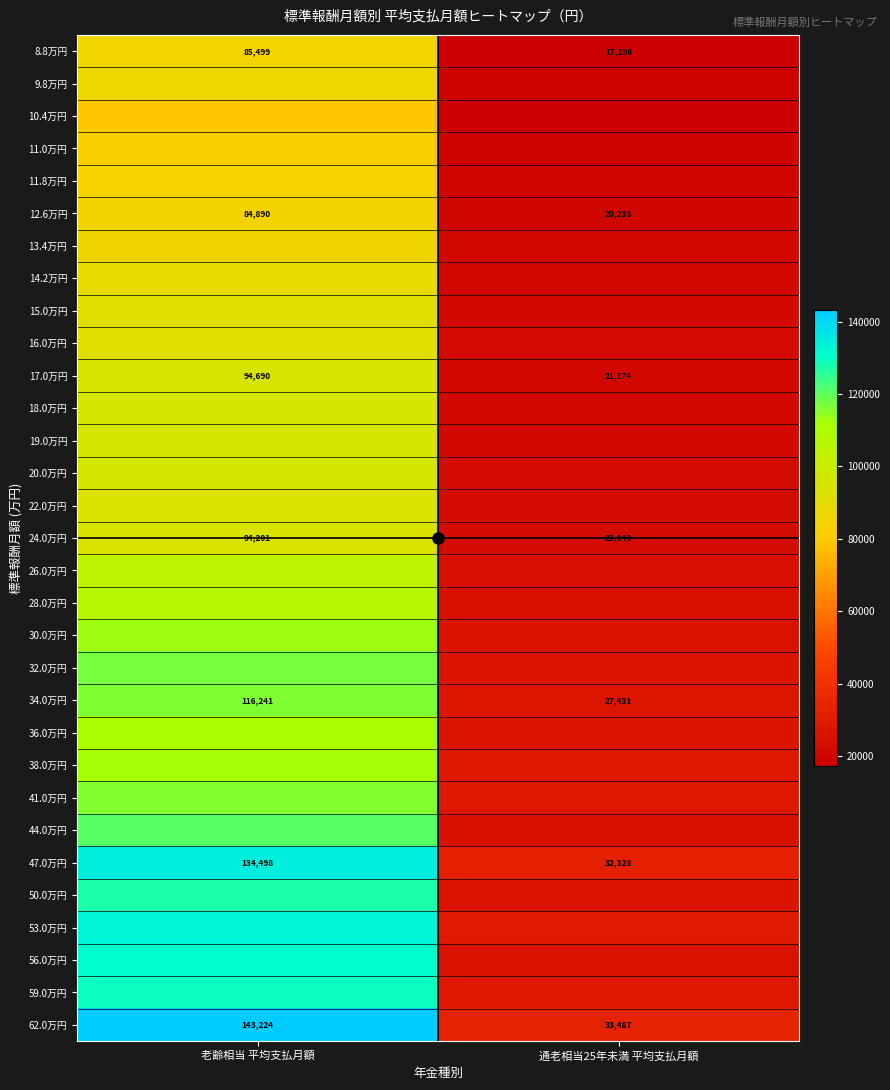

What is the maximum value for 62.0万円?

143224